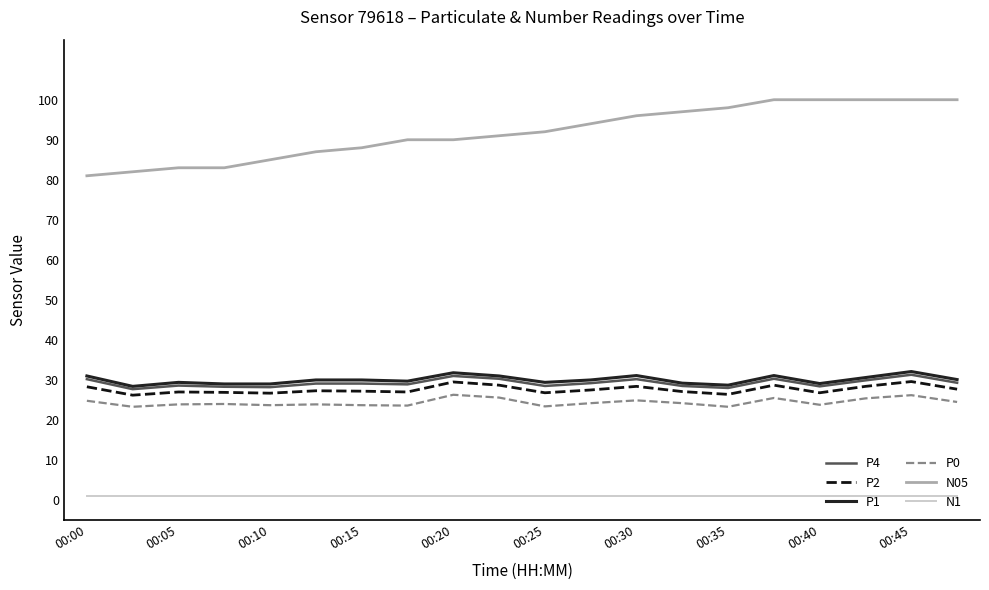

What is the highest value of the N05 series?

100.0